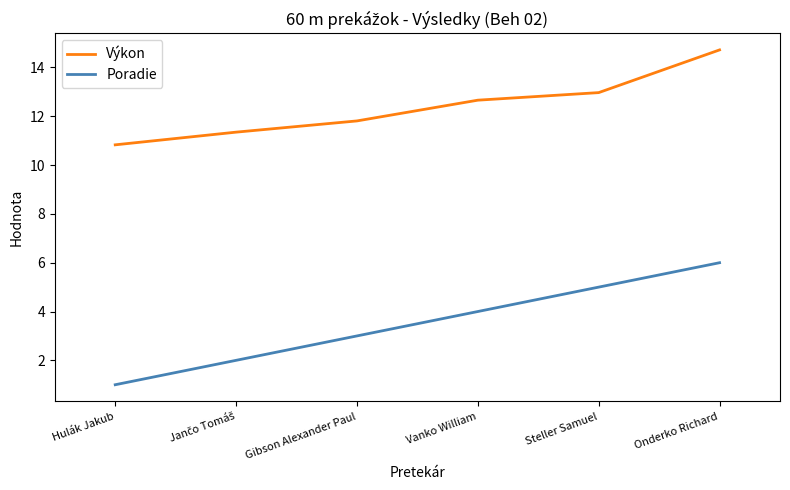

True or false: Výkon and Poradie intersect in this chart.

False